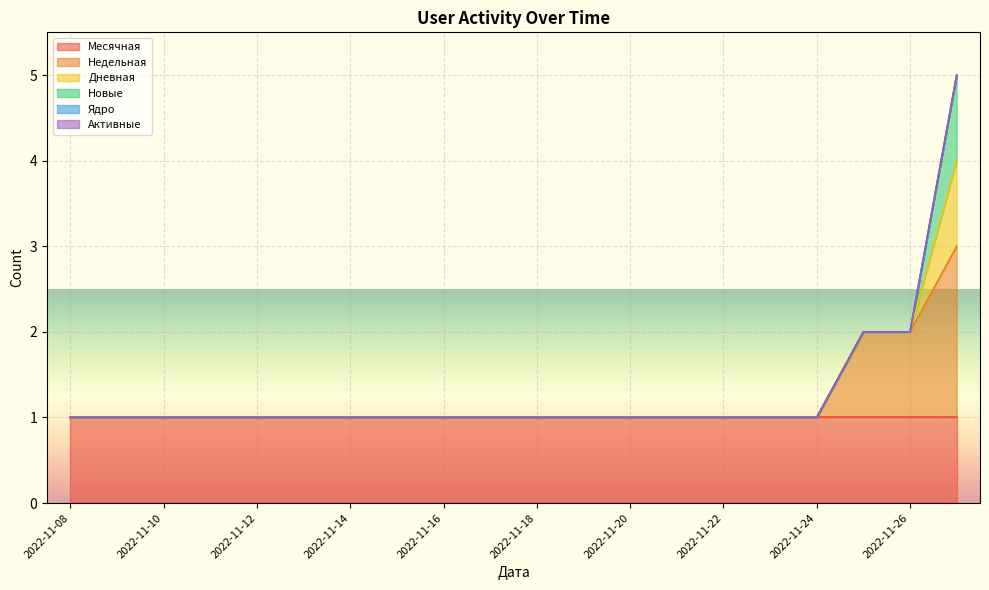

What is the value of the Месячная point at the 5th from the left?

1